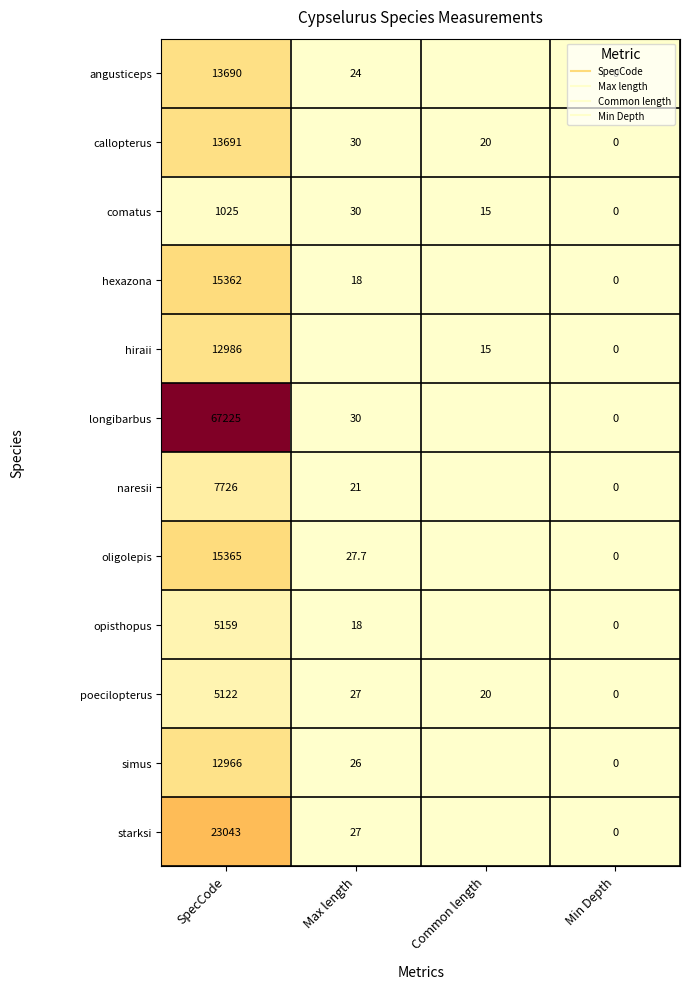

What is the approximate value of hiraii at SpecCode?

12986.0